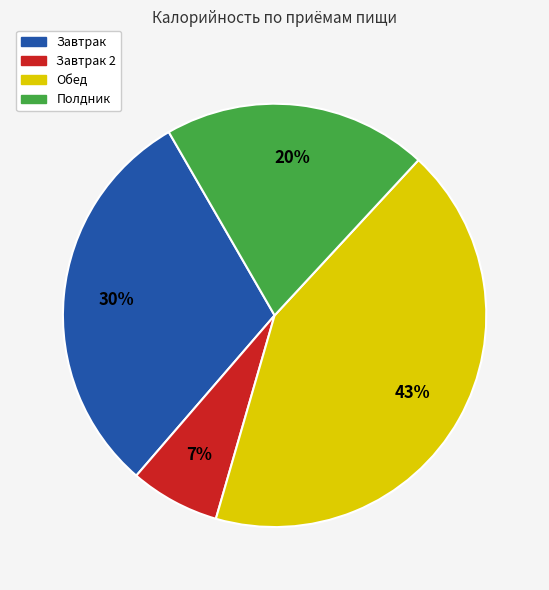

To the nearest percent, what is the average slice percentage?

25%